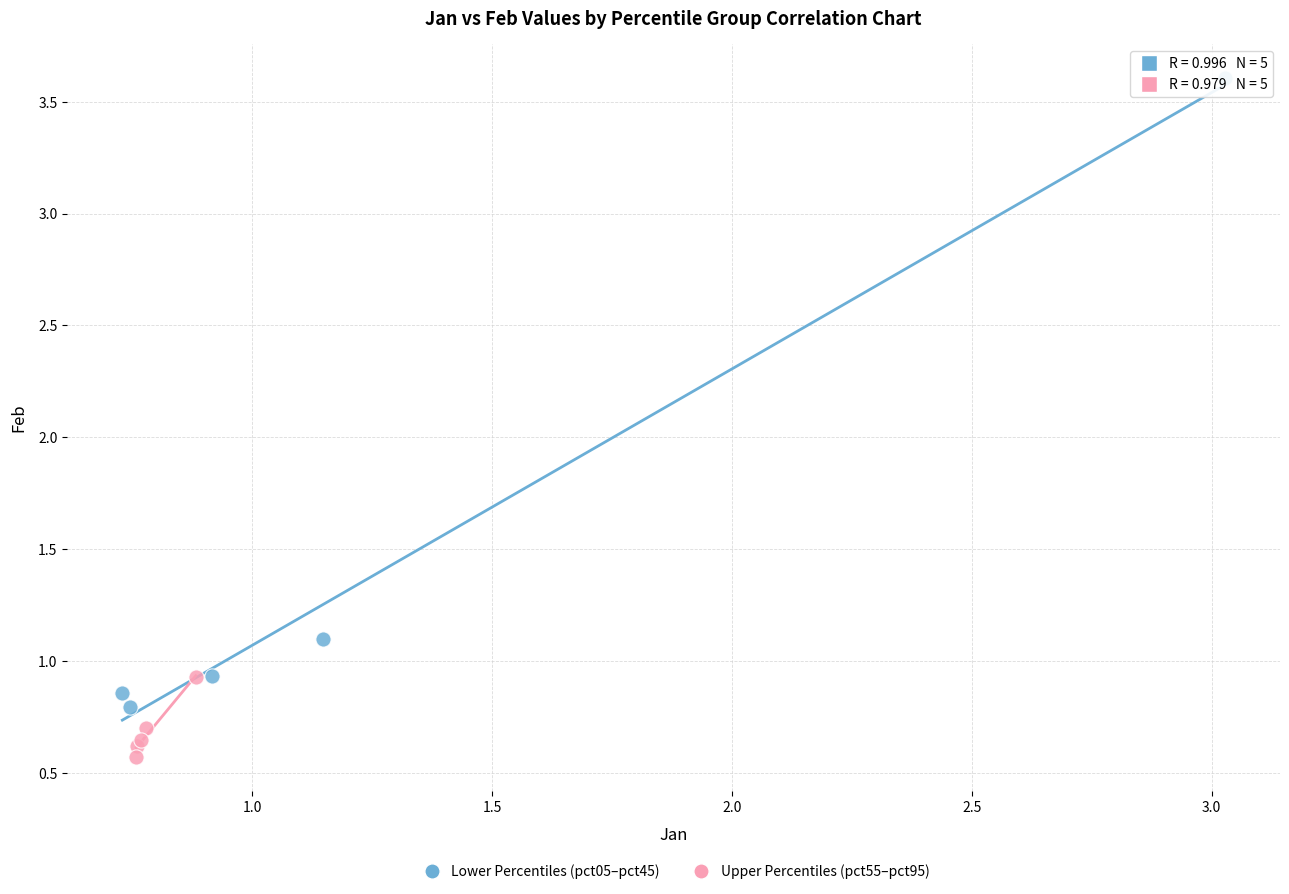

Which series reaches the minimum Y coordinate?

Upper Percentiles (pct55–pct95)